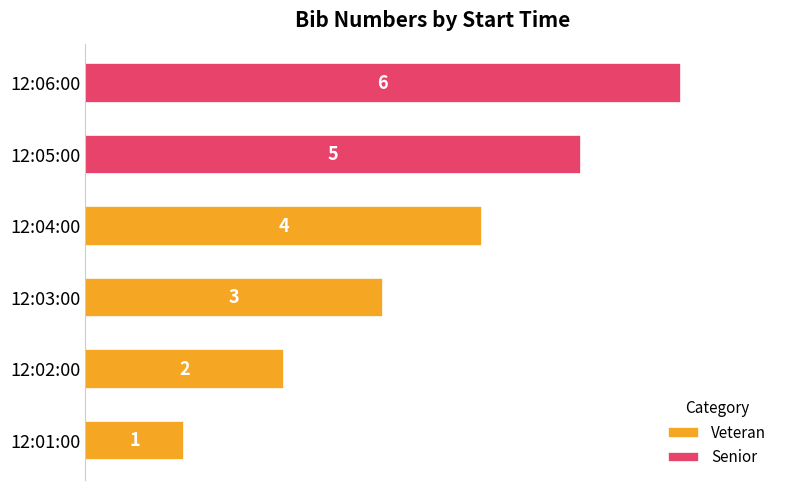

What is the difference between the values at 12:03:00 and 12:01:00?

2